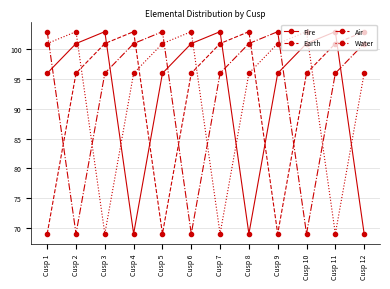

How many lines are shown in the chart?

4